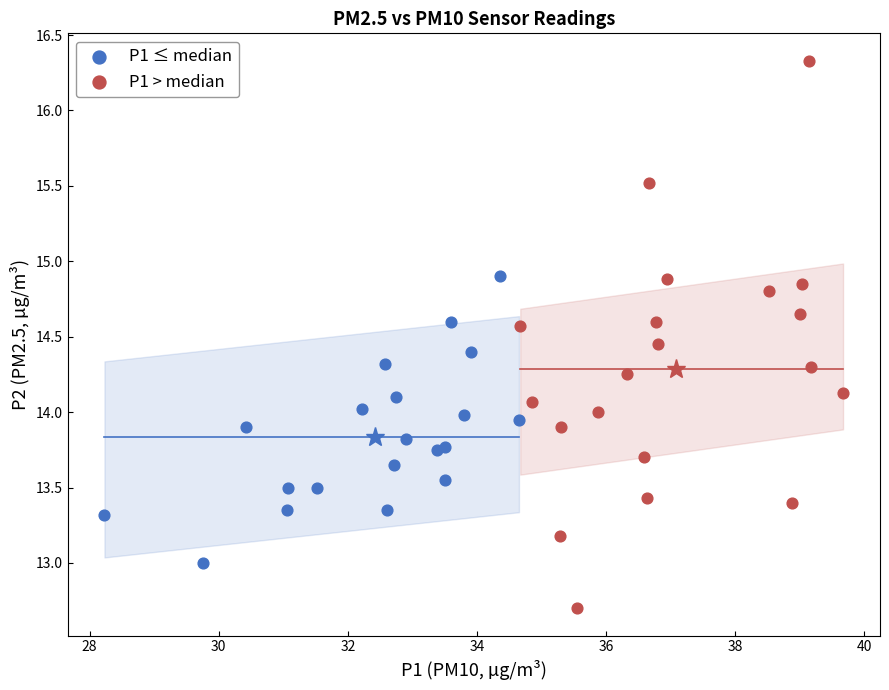

Which series contains the lowest Y value?

P1 > median